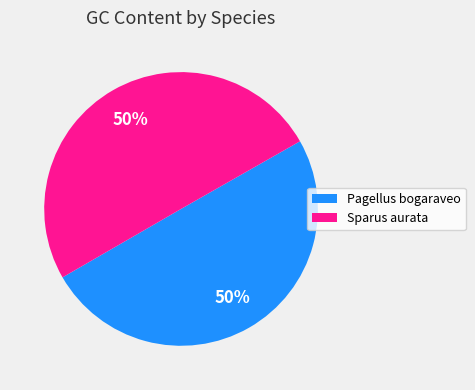

Is it true that Pagellus bogaraveo is 62% of the pie?

False